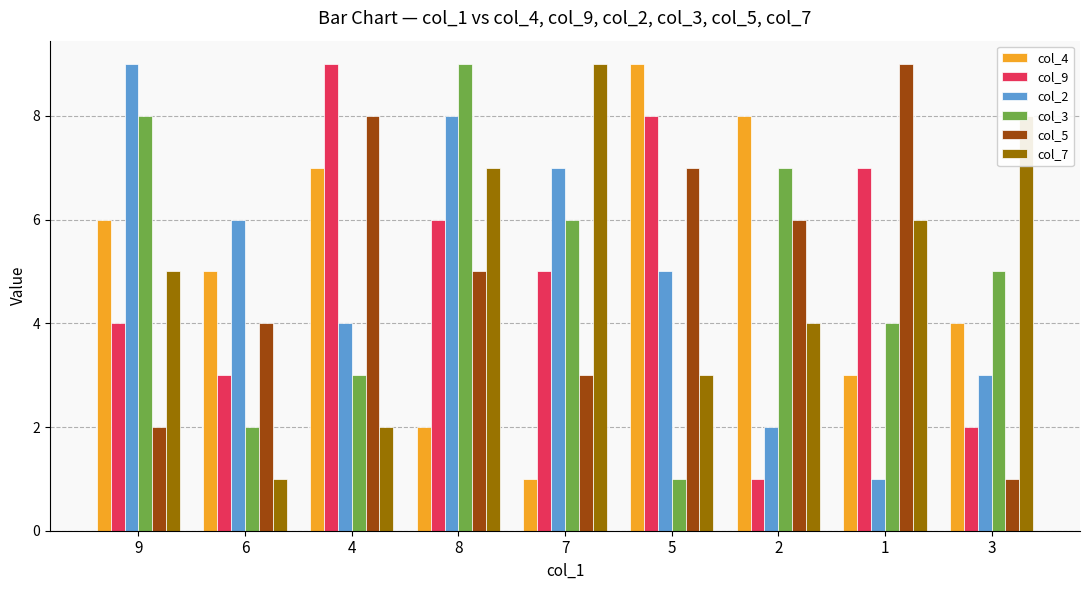

Reading left to right, transcribe all the data shown in this chart.

col_4: 6	5	7	2	1	9	8	3	4
col_9: 4	3	9	6	5	8	1	7	2
col_2: 9	6	4	8	7	5	2	1	3
col_3: 8	2	3	9	6	1	7	4	5
col_5: 2	4	8	5	3	7	6	9	1
col_7: 5	1	2	7	9	3	4	6	8